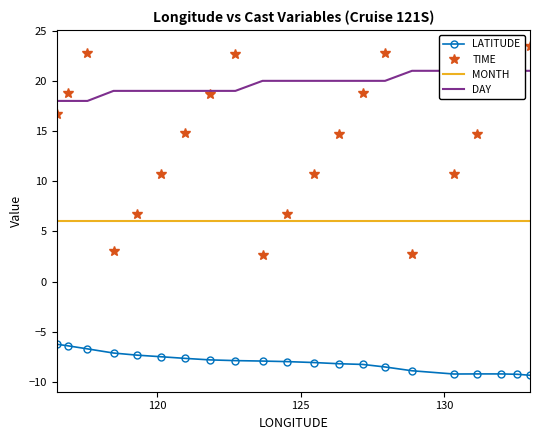

After their last crossing, which series has the higher values: MONTH or TIME?

TIME